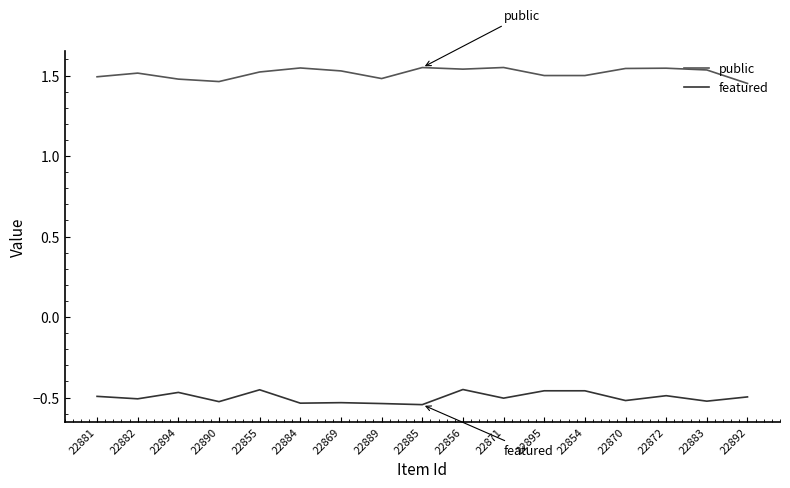

True or false: public and featured cross at least once.

False